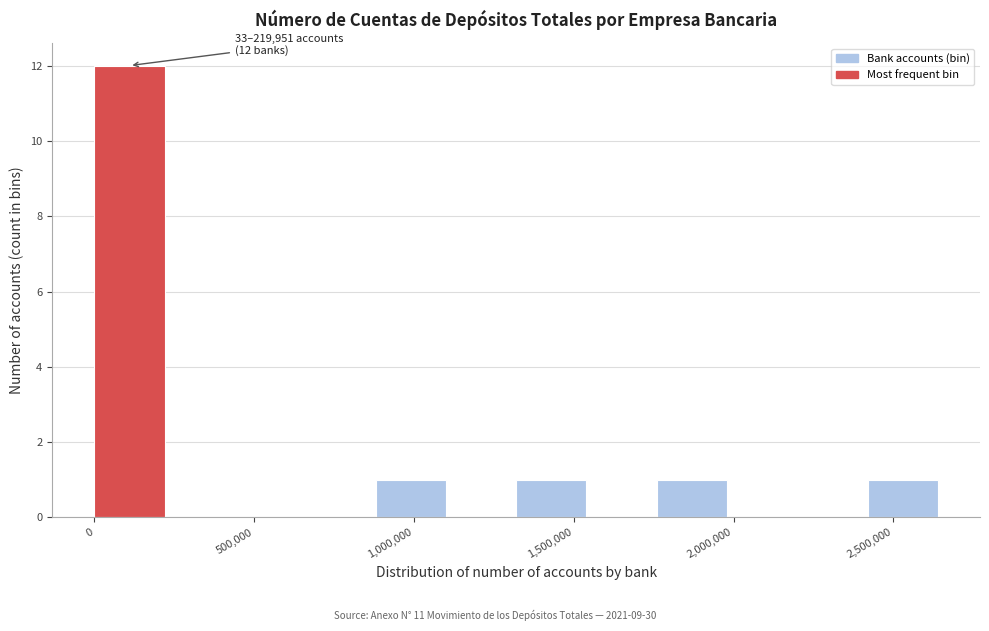

Which range on the x-axis has the tallest bar?

0 to 200000